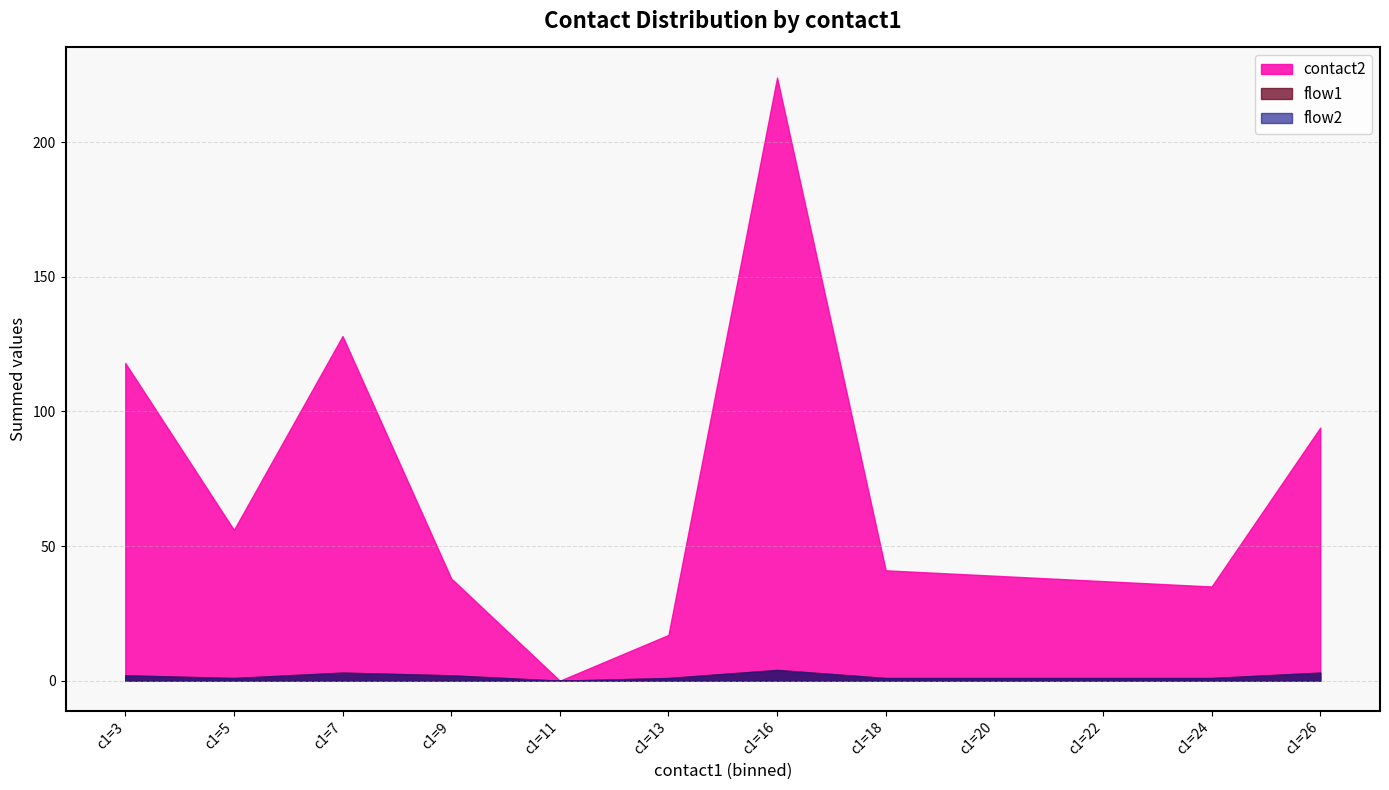

Does the chart have visible grid lines?

Yes